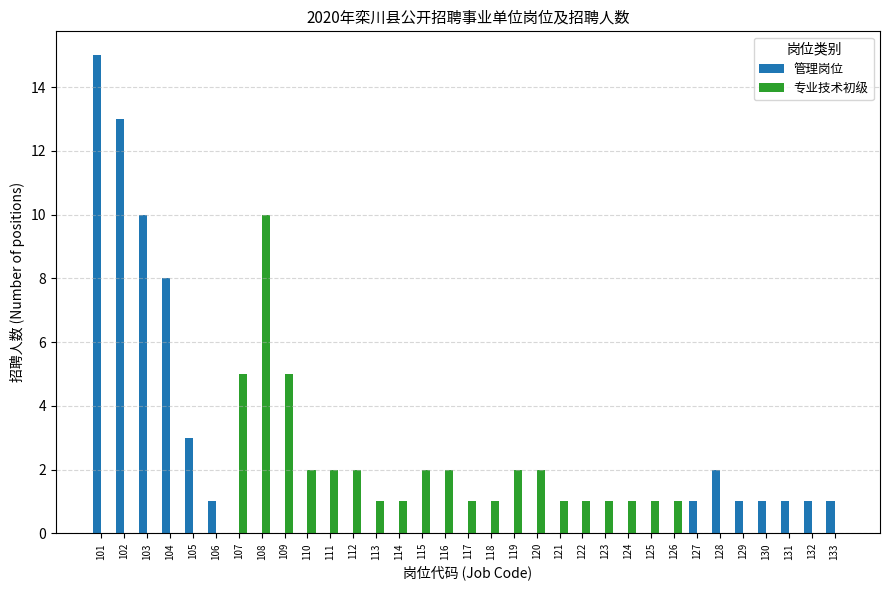

What is the highest value of the 管理岗位 series?

15